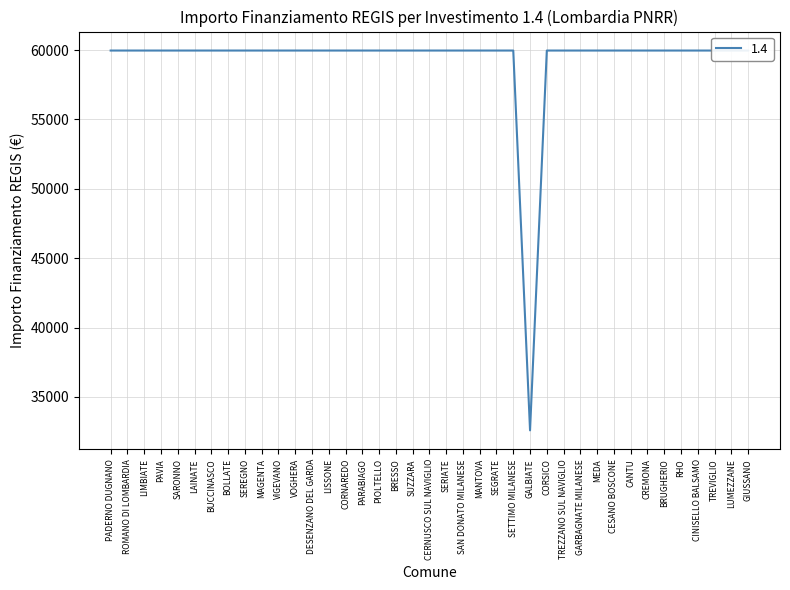

What is the sum of the values at PIOLTELLO and RHO?

119932